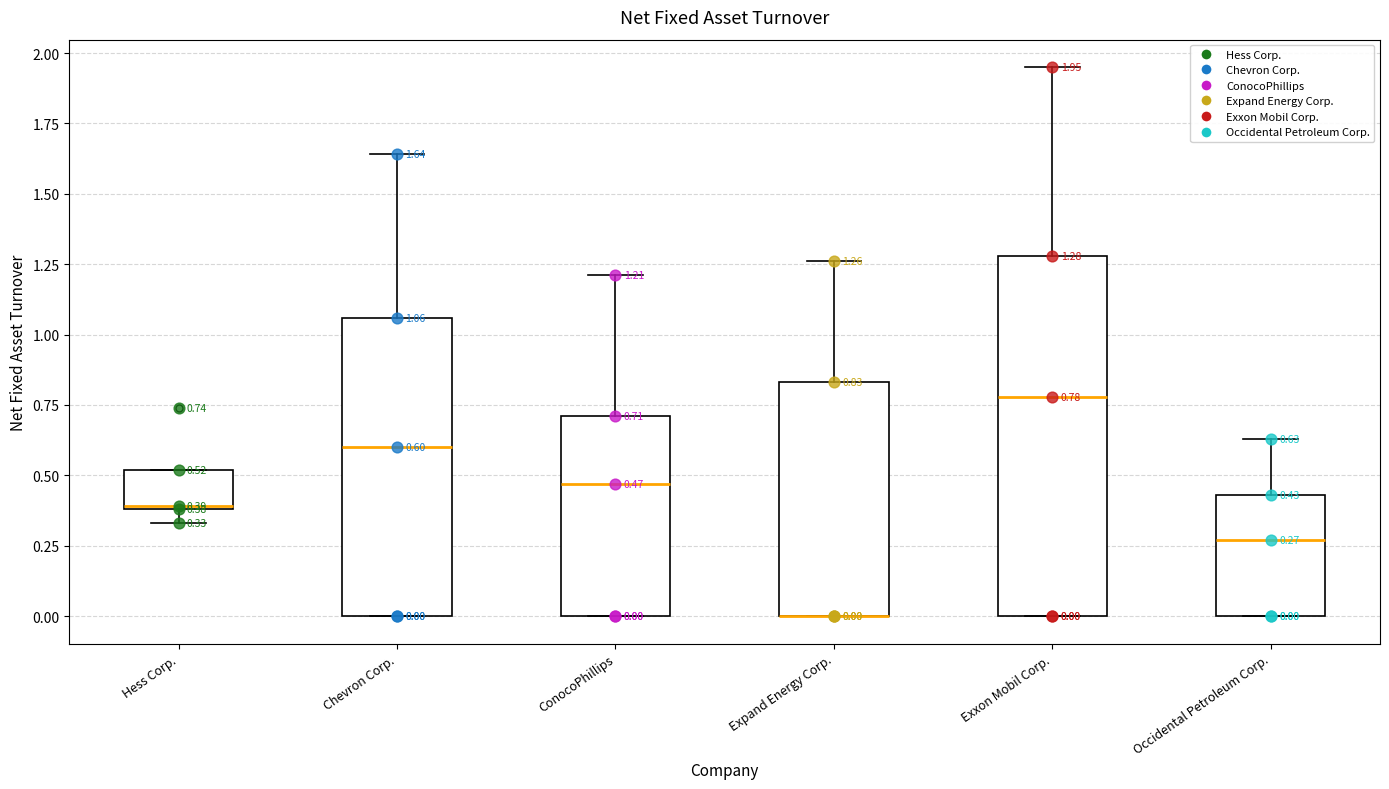

Comparing the boxes themselves (not the whiskers), which one is the tallest?

Exxon Mobil Corp.